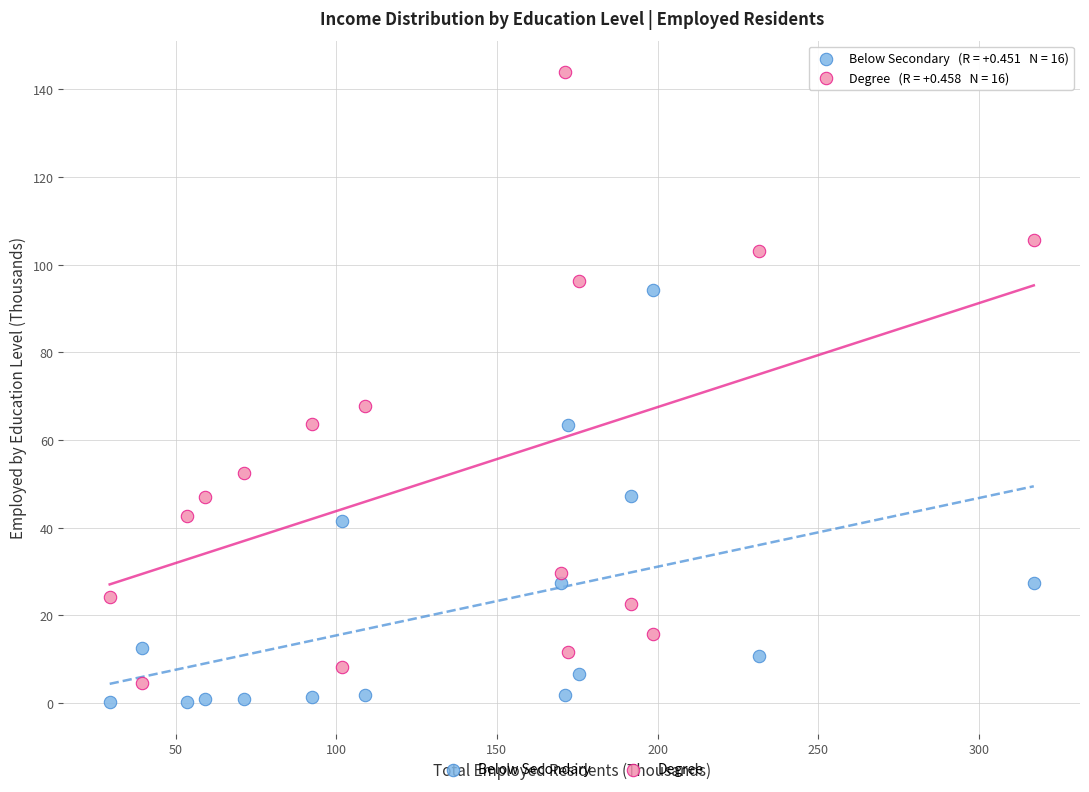

Which series reaches the maximum Y coordinate?

Degree